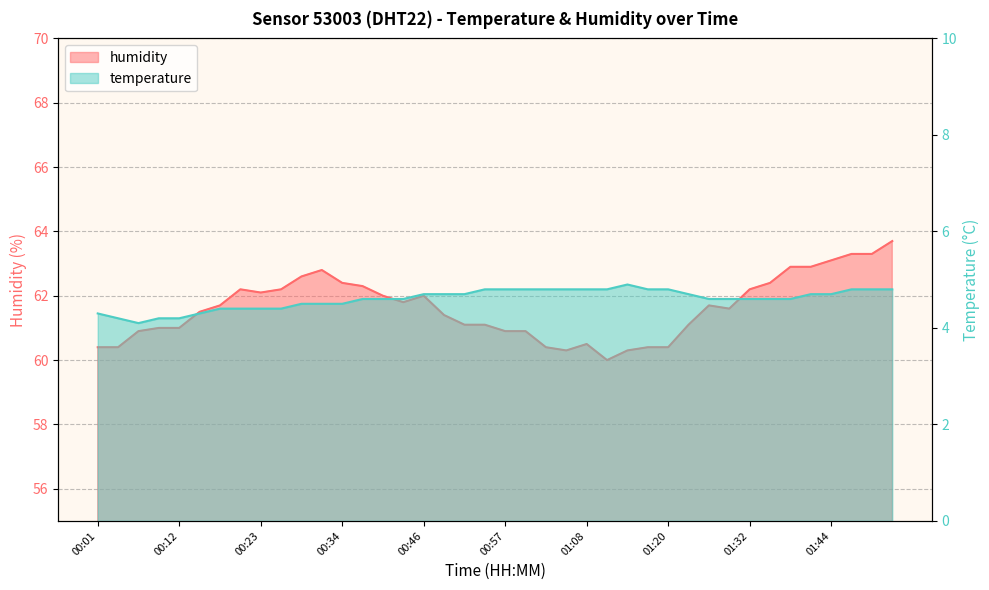

Where is humidity nearest to the value 61?

00:09